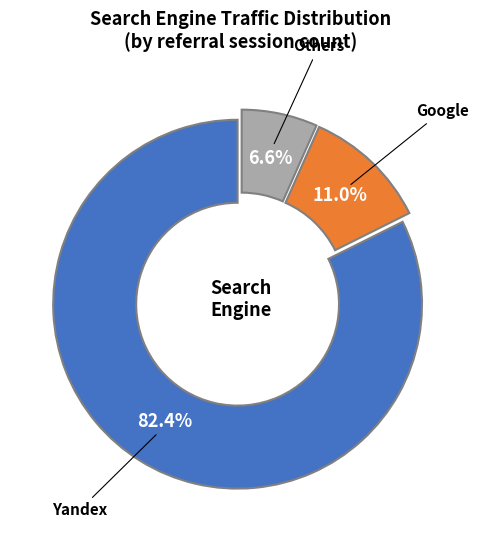

Is there any slice that represents more than half of the pie?

Yes